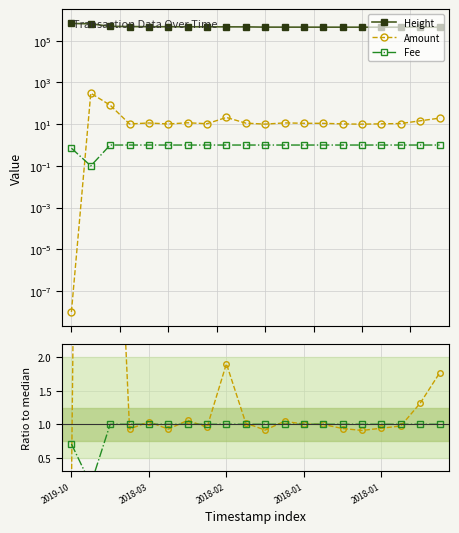

Reading left to right, list all the values displayed in this chart.

Height: 671802.0	648730.0	488097.0	477405.0	468780.0	468717.0	465967.0	463556.0	461732.0	460379.0	449025.0	448473.0	447790.0	447093.0	446467.0	445953.0	445430.0	444883.0	444371.0	444036.0
Amount: 0.0	305.0	81.3	10.2	11.4	10.2	11.7	10.5	21.0	11.2	10.1	11.5	11.1	11.0	10.3	10.0	10.4	10.7	14.5	19.5
Fee: 0.7	0.1	1.0	1.0	1.0	1.0	1.0	1.0	1.0	1.0	1.0	1.0	1.0	1.0	1.0	1.0	1.0	1.0	1.0	1.0
Amount ratio: 0.0	27.7	7.4	0.9	1.0	0.9	1.1	1.0	1.9	1.0	0.9	1.0	1.0	1.0	0.9	0.9	0.9	1.0	1.3	1.8
Fee ratio: 0.7	0.1	1.0	1.0	1.0	1.0	1.0	1.0	1.0	1.0	1.0	1.0	1.0	1.0	1.0	1.0	1.0	1.0	1.0	1.0